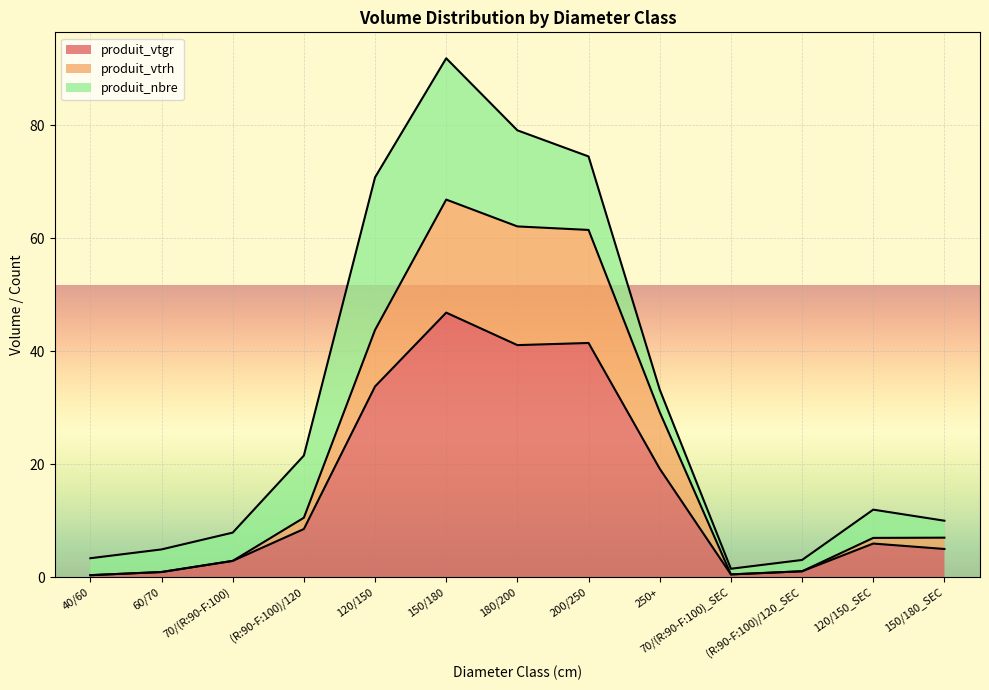

Is it true that produit_vtgr equals 3.0 at (R:90-F:100)/120?

False